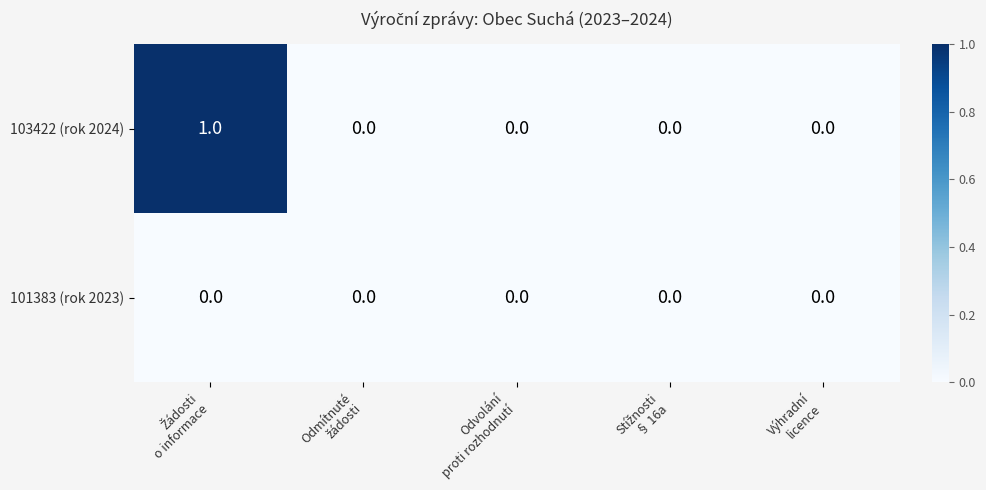

Rank the series by their maximum value, from lowest to highest.

101383 (rok 2023), 103422 (rok 2024)